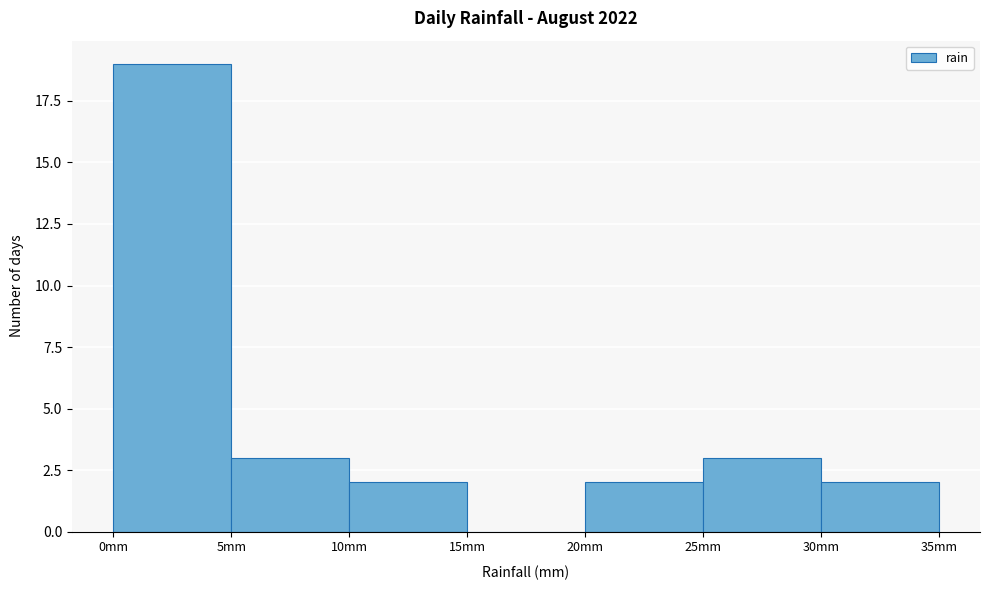

Over which range of the x-axis is the bar tallest?

0 to 5